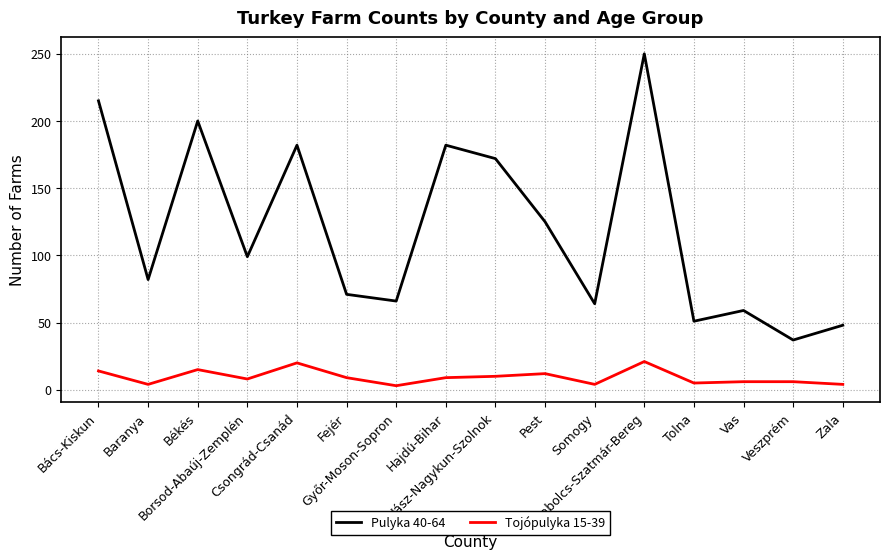

Count the number of data series in this chart.

2